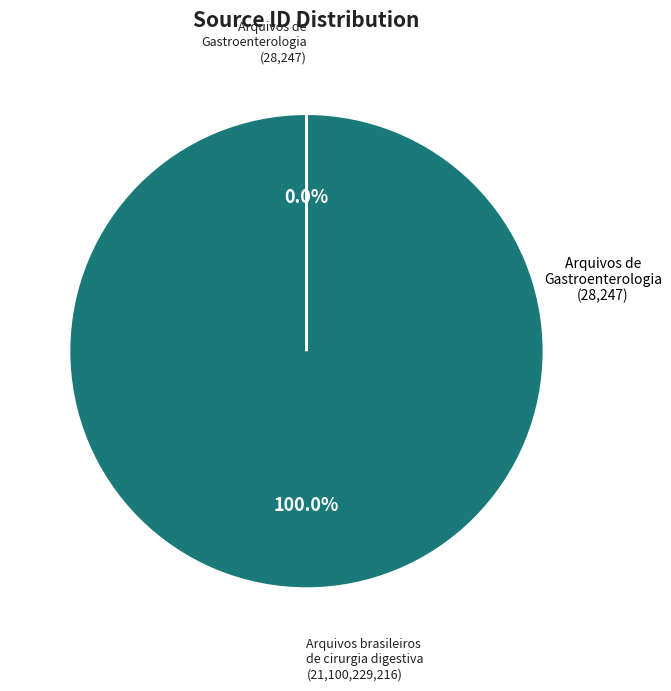

To the nearest percent, what is the average slice percentage?

50%